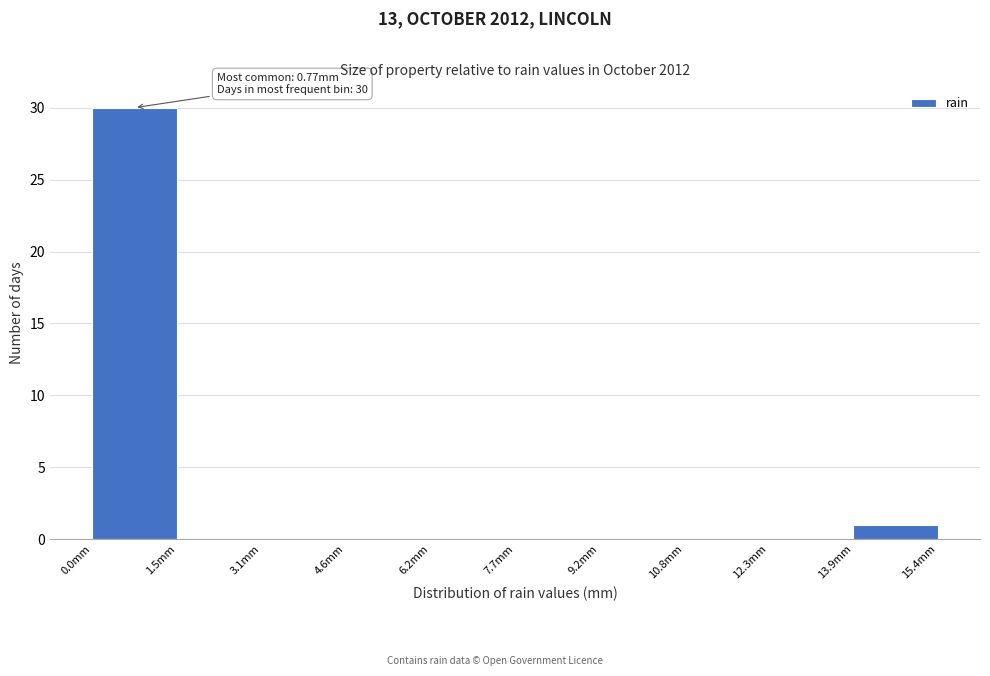

Over which range of the x-axis is the bar tallest?

0.00 to 1.54